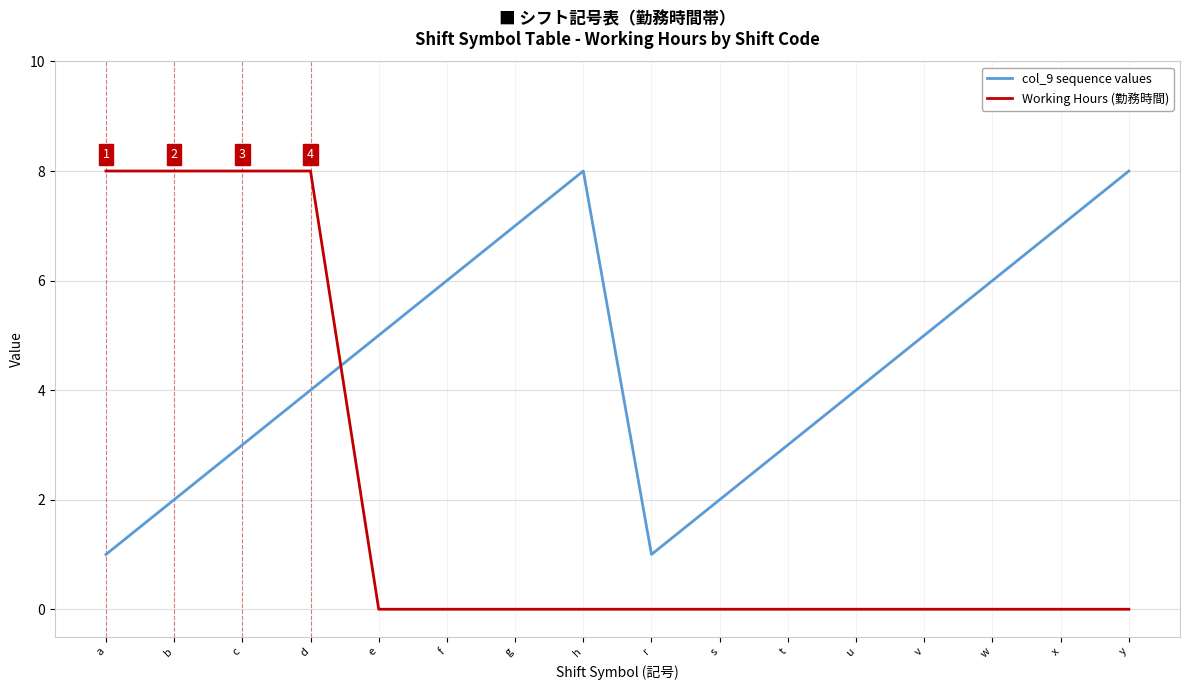

What is the difference between the maximum and second lowest values in the Working Hours (勤務時間) series?

8